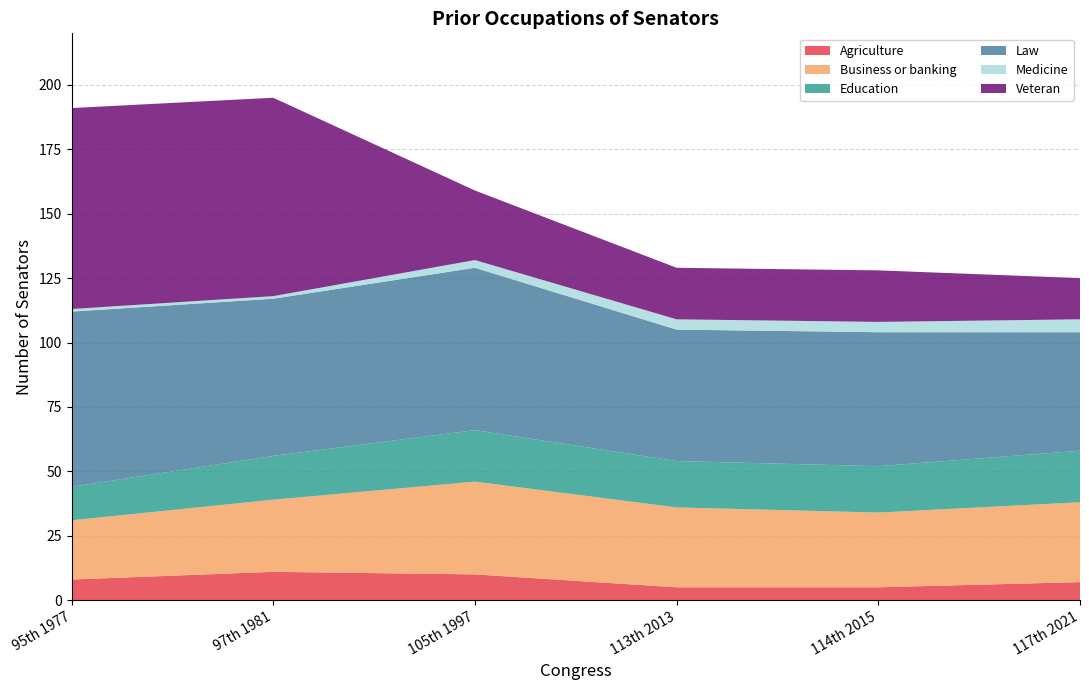

Reading left to right, what are all the values shown in this chart?

Agriculture: 8	11	10	5	5	7
Business or banking: 23	28	36	31	29	31
Education: 13	17	20	18	18	20
Law: 68	61	63	51	52	46
Medicine: 1	1	3	4	4	5
Veteran: 78	77	27	20	20	16